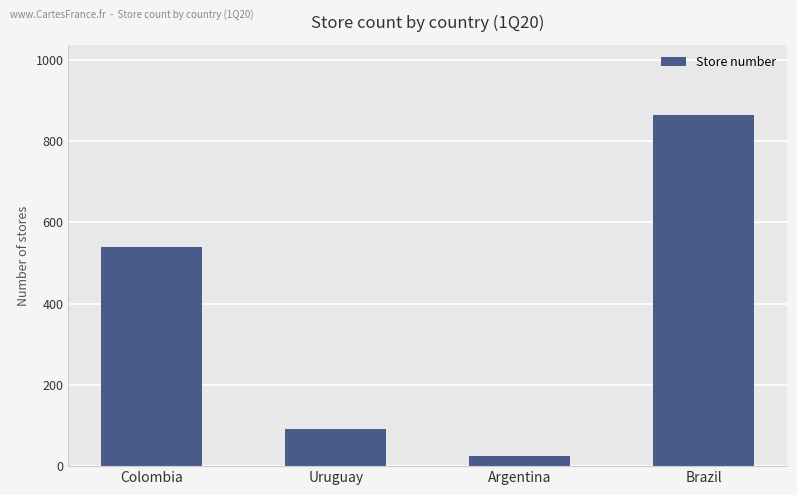

Rank the categories by value from lowest to highest.

Argentina, Uruguay, Colombia, Brazil